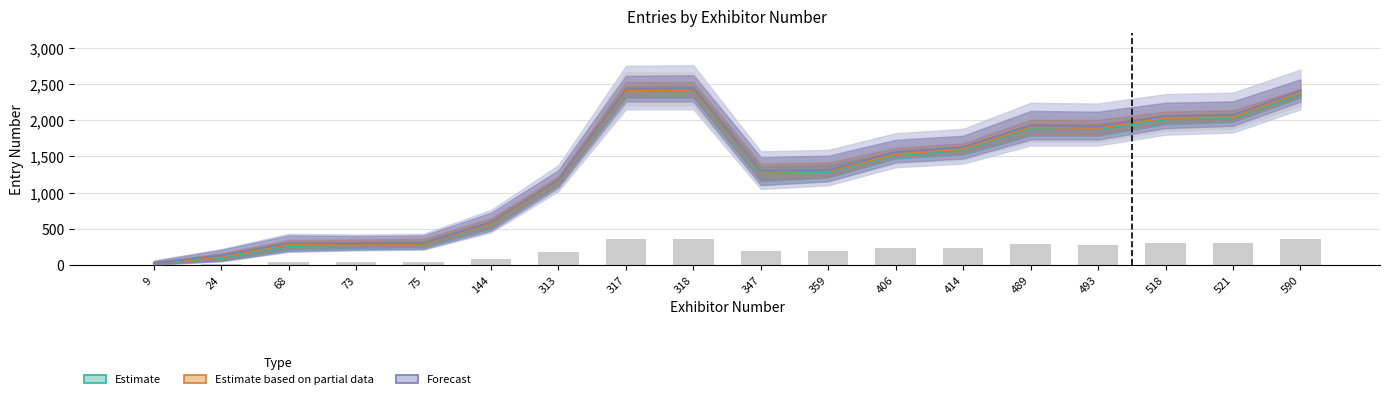

Reading left to right, extract all data points from this chart.

Estimate: 19	95	258	280	286	559	1159	2402	2406	1272	1284	1516	1582	1883	1872	2009	2027	2359
Estimate based on partial data: 20	110	280	283	289	570	1165	2409	2415	1285	1295	1530	1600	1900	1890	2030	2040	2380
Forecast: 25	130	300	295	300	590	1180	2430	2440	1300	1310	1560	1630	1930	1910	2060	2070	2410